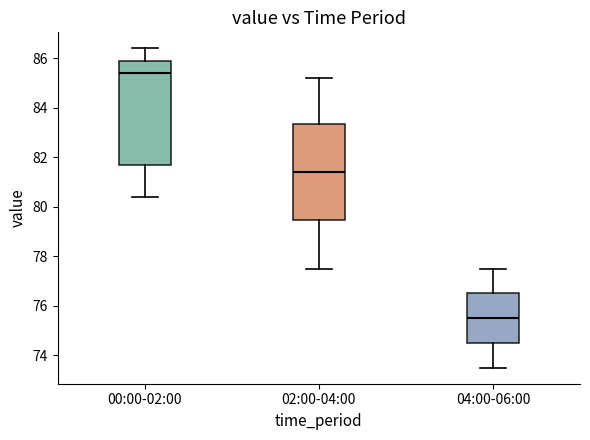

Reading left to right, read every box against the y-axis: the position of its median line, the range the box covers, and the ends of its whiskers. The values are not printed on the chart, so give them approximately, as read against the axis.

00:00-02:00: median 85.4, box 81.8 to 86.0, whiskers 80.4 to 86.4
02:00-04:00: median 81.4, box 79.4 to 83.4, whiskers 77.6 to 85.2
04:00-06:00: median 75.6, box 74.6 to 76.6, whiskers 73.6 to 77.6